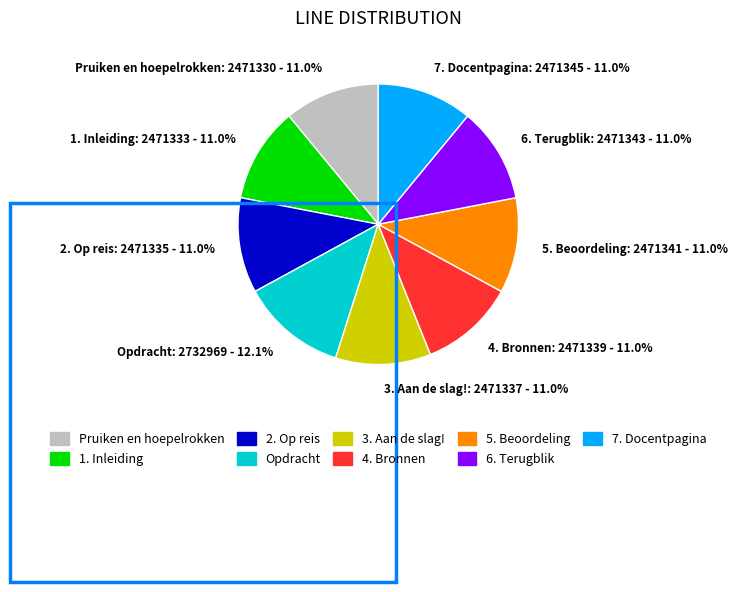

To the nearest percent, what is the difference between the largest and smallest slice percentages?

1%